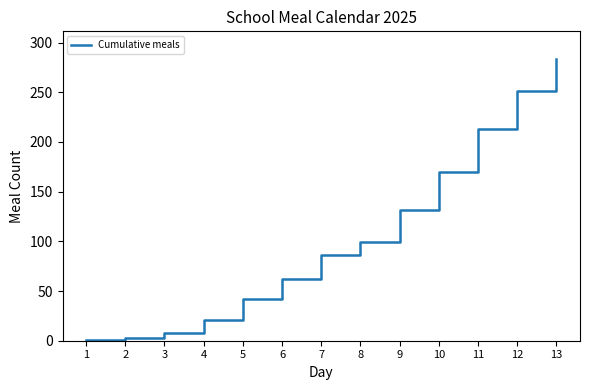

What is the greatest value displayed?

283